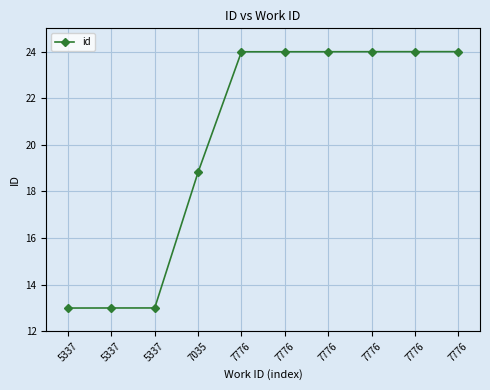

How many values are below 23?

4